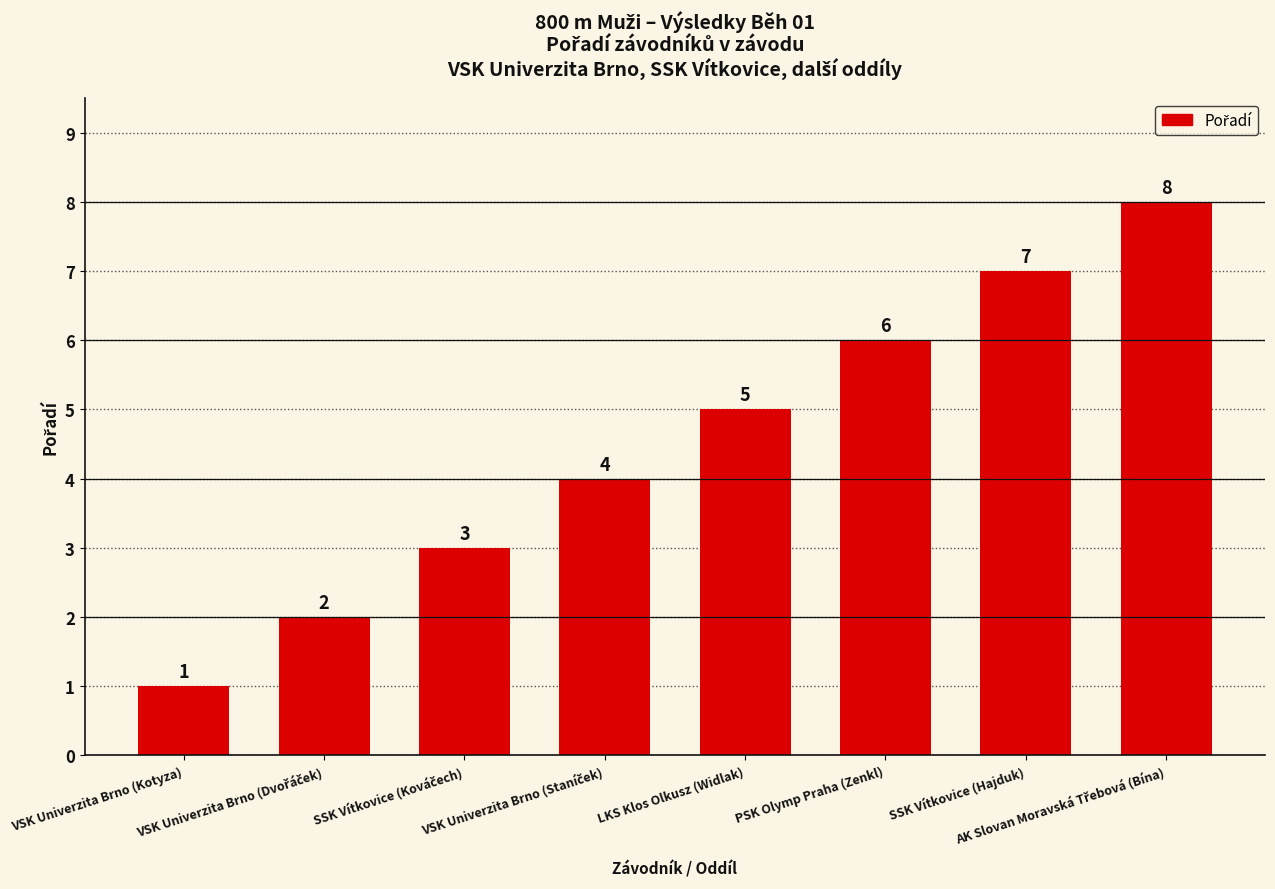

Are the bars grouped side by side (vs. stacked)?

No